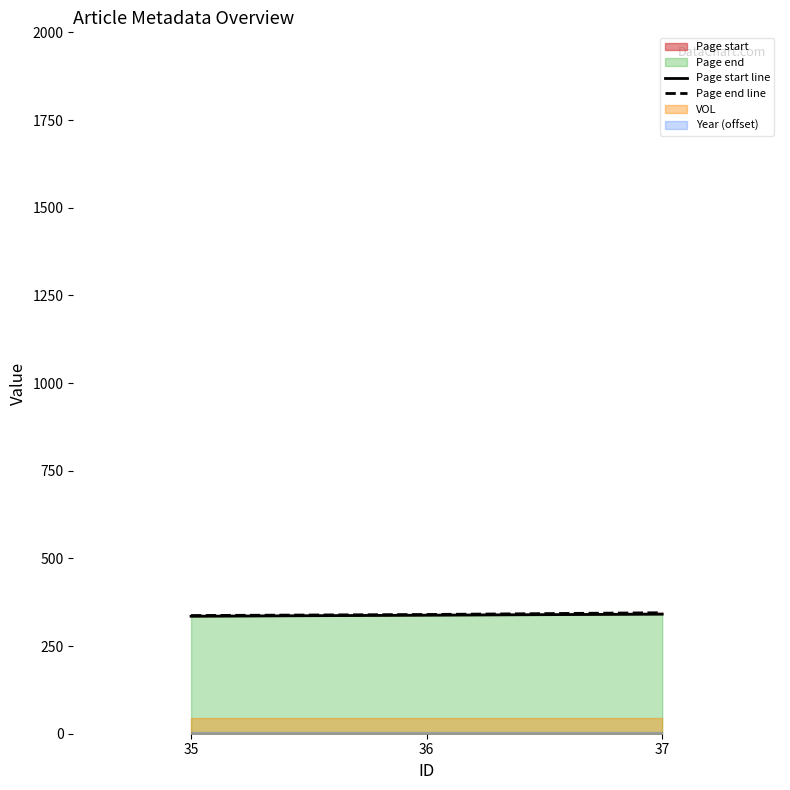

Where is Page end nearest to the value 341?

36